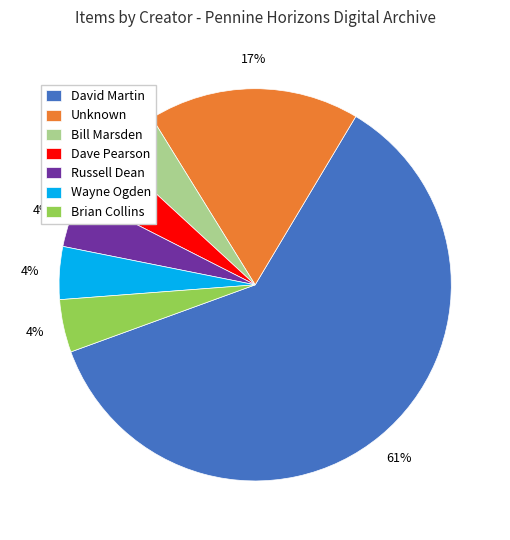

What percentage is the Russell Dean slice, to the nearest percent?

4%